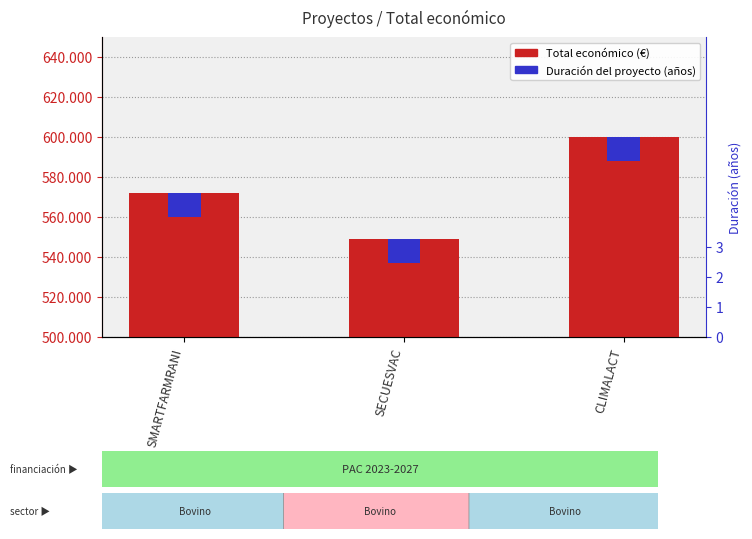

Reading left to right, transcribe all the data shown in this chart.

Total económico (€): SMARTFARMRANI=571965	SECUESVAC=548889	CLIMALACT=600000
Duración (años × escala): SMARTFARMRANI=12000	SECUESVAC=12000	CLIMALACT=12000